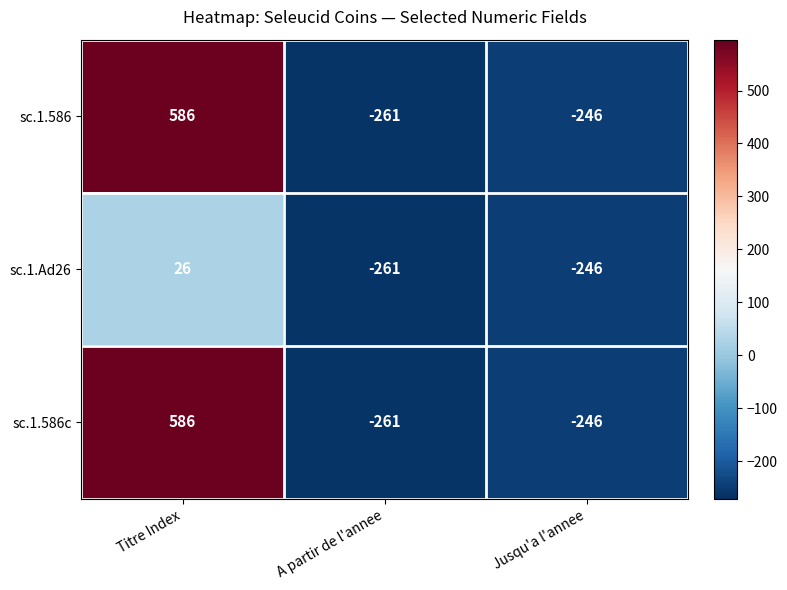

Is it true that sc.1.586 equals -431 at A partir de l'annee?

False